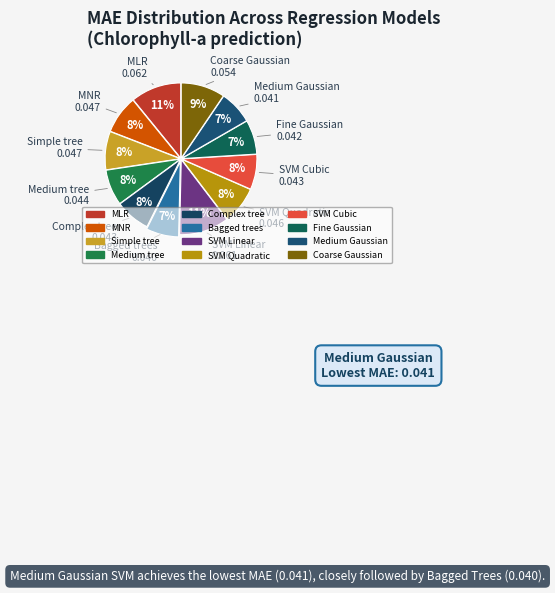

Is there a majority slice in this chart?

No